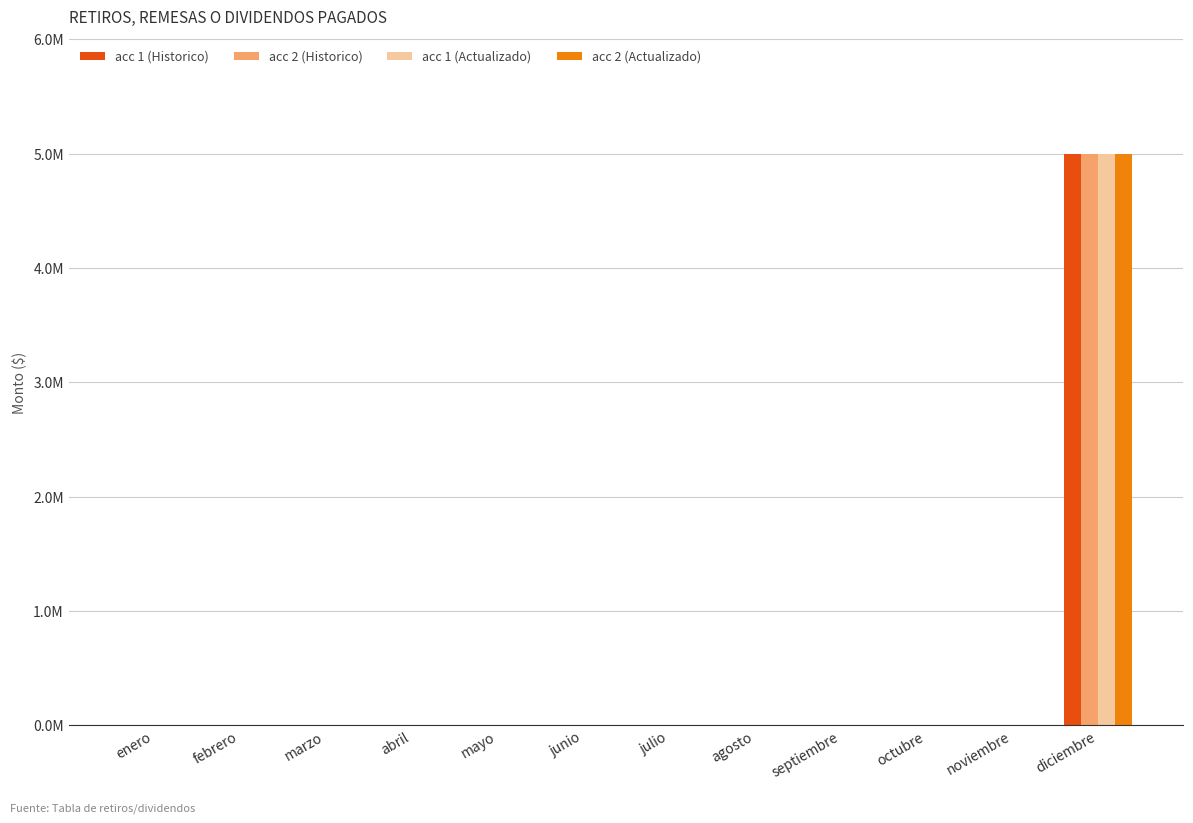

What is the sum of all acc 1 (Historico) values?

5000000